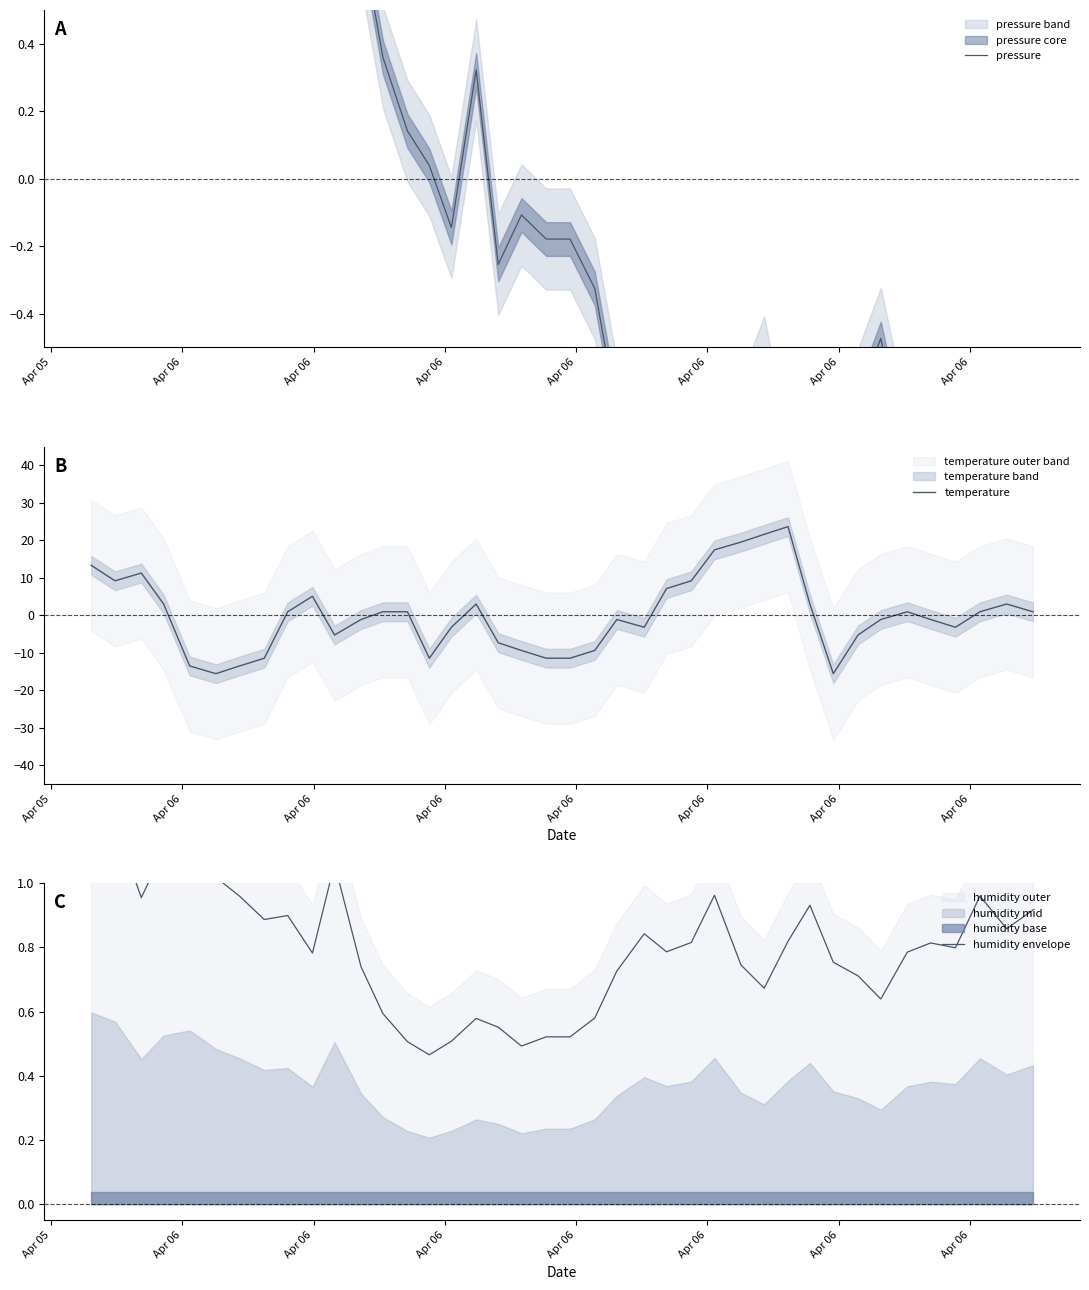

What is the highest value of the temperature series?

23.6